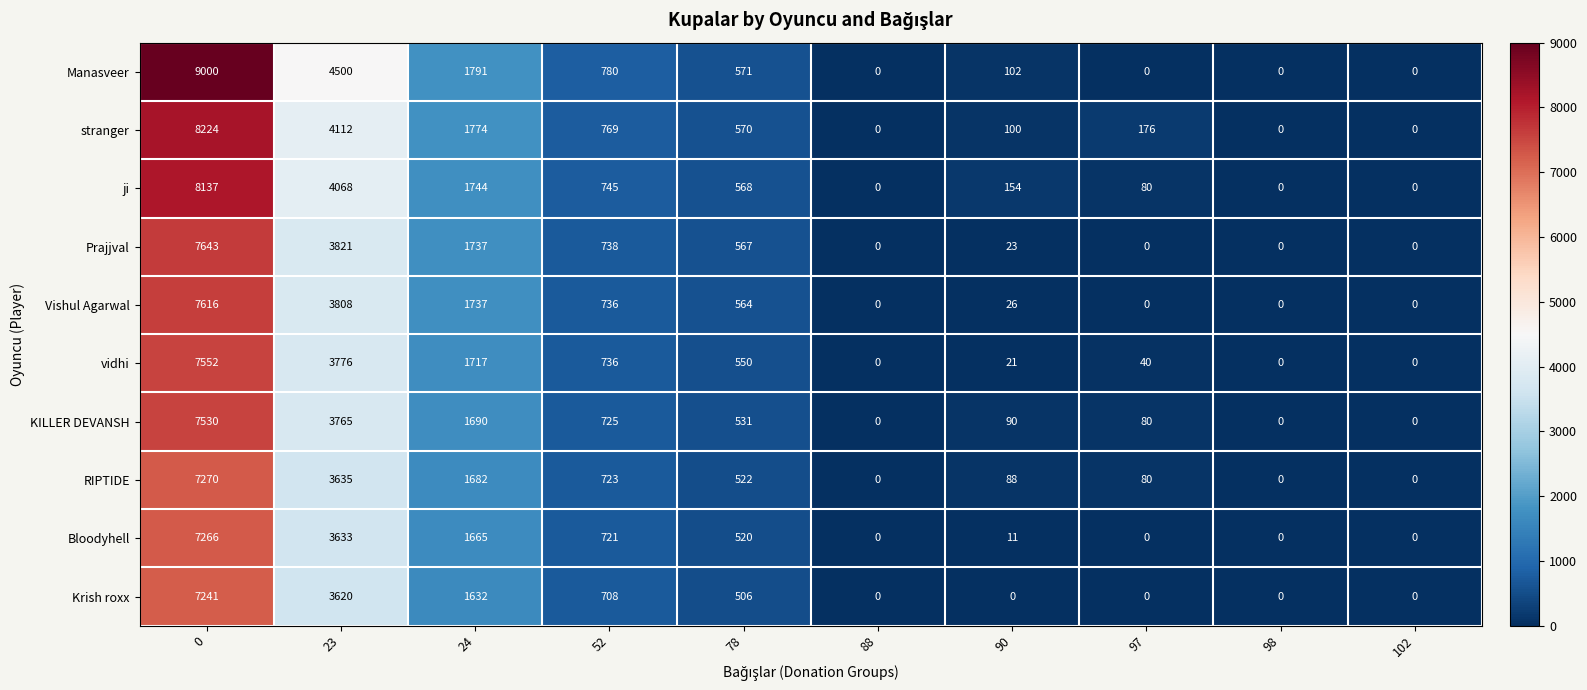

At which label is Vishul Agarwal closest to 3808?

23